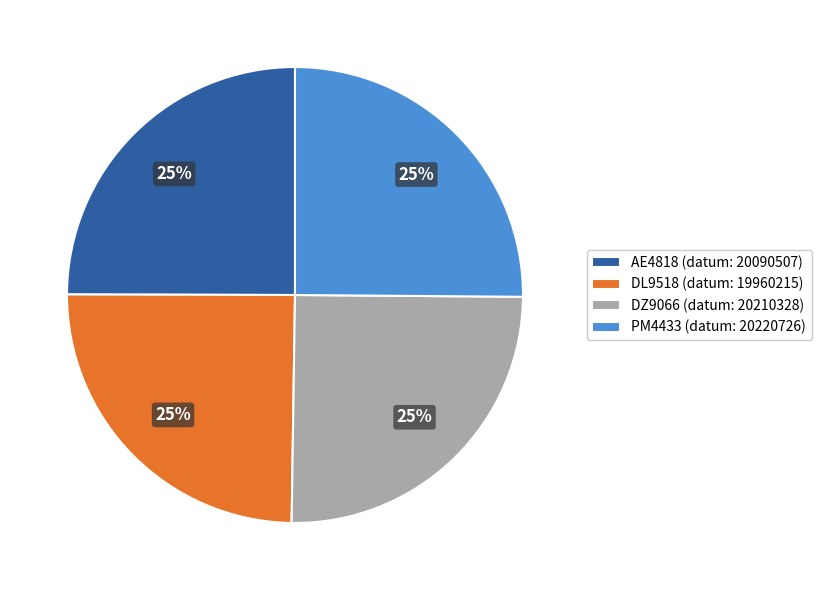

Does any single category account for the majority?

No